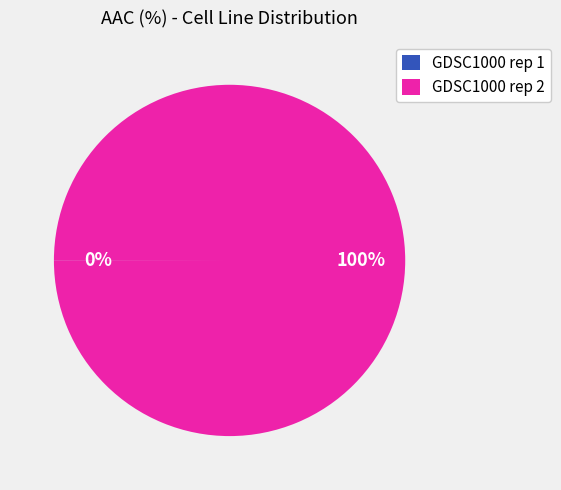

What percentage is the GDSC1000 rep 2 slice, to the nearest percent?

100%